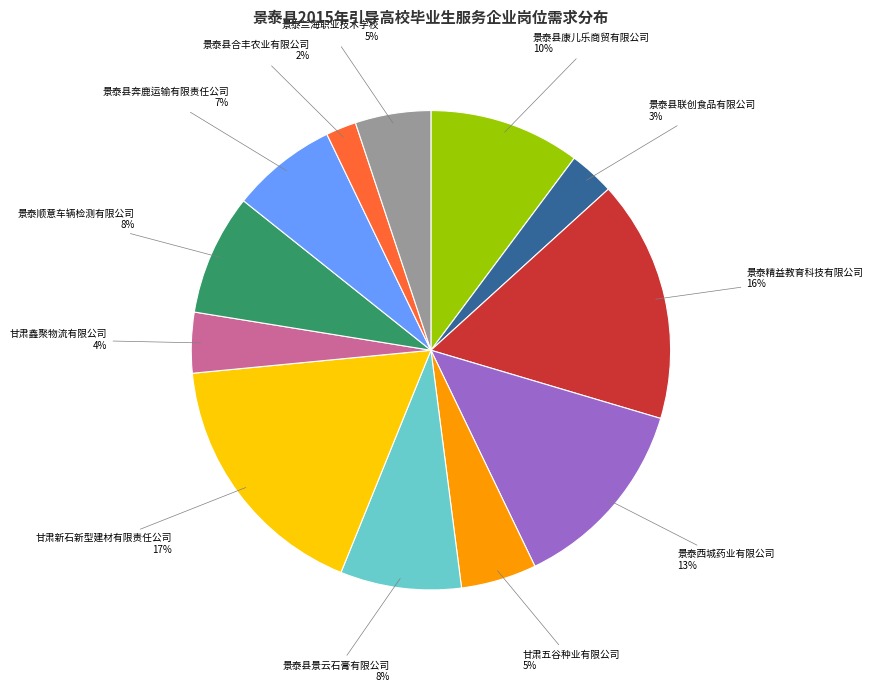

How many slices are in this pie chart?

12